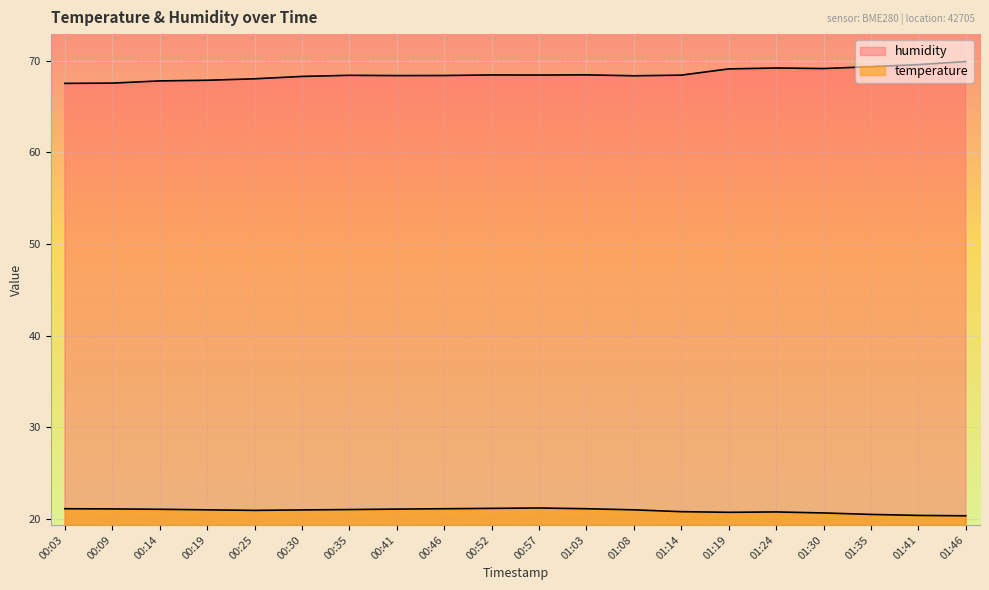

Which series changed the most between 01:08 and 01:24?

humidity